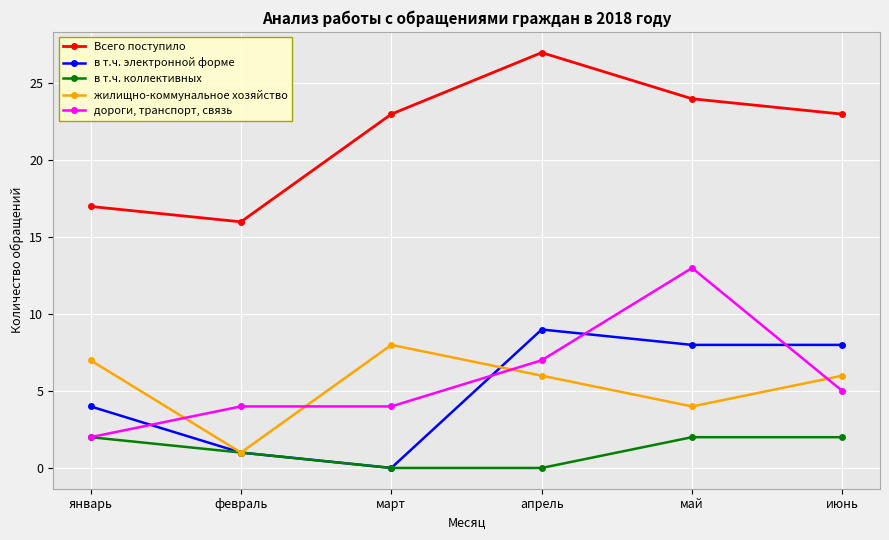

True or false: Всего поступило and в т.ч. коллективных intersect in this chart.

False